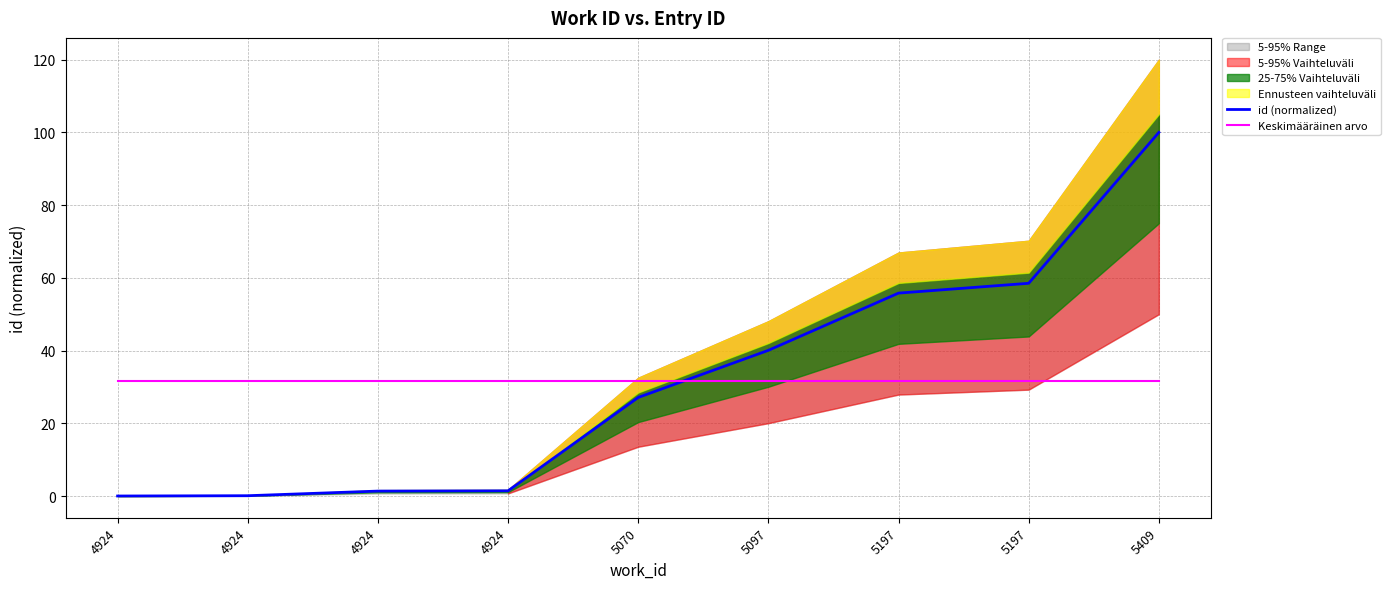

True or false: Keskimääräinen arvo has more than 1 interior local peaks.

False